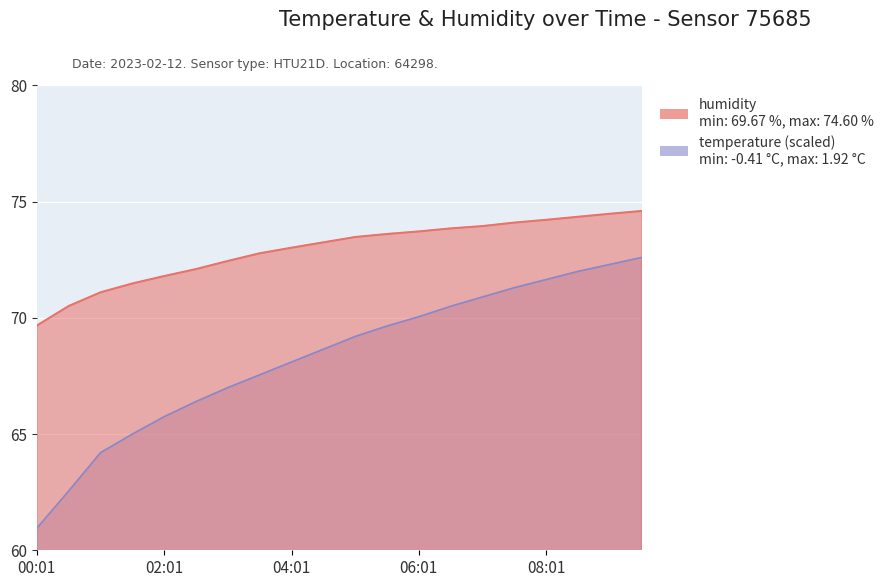

True or false: temperature and humidity intersect in this chart.

False